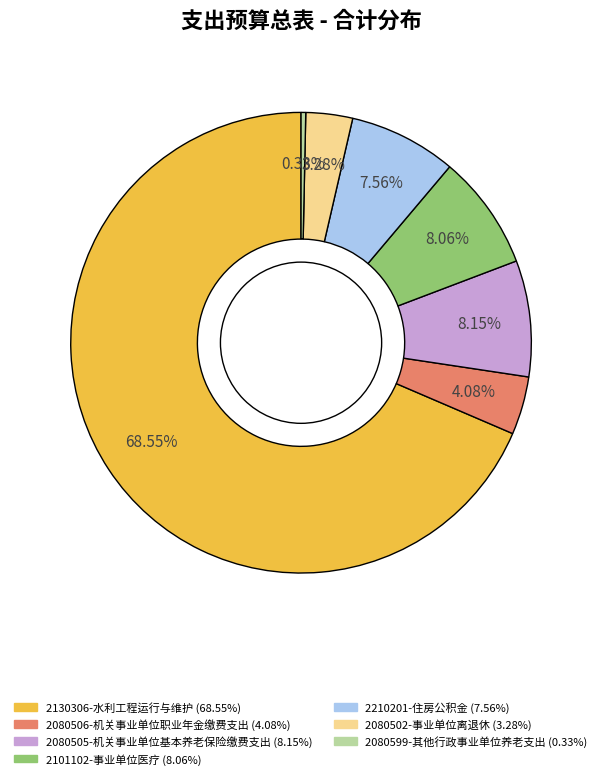

Is it true that 2130306-水利工程运行与维护 is 69% of the pie?

True